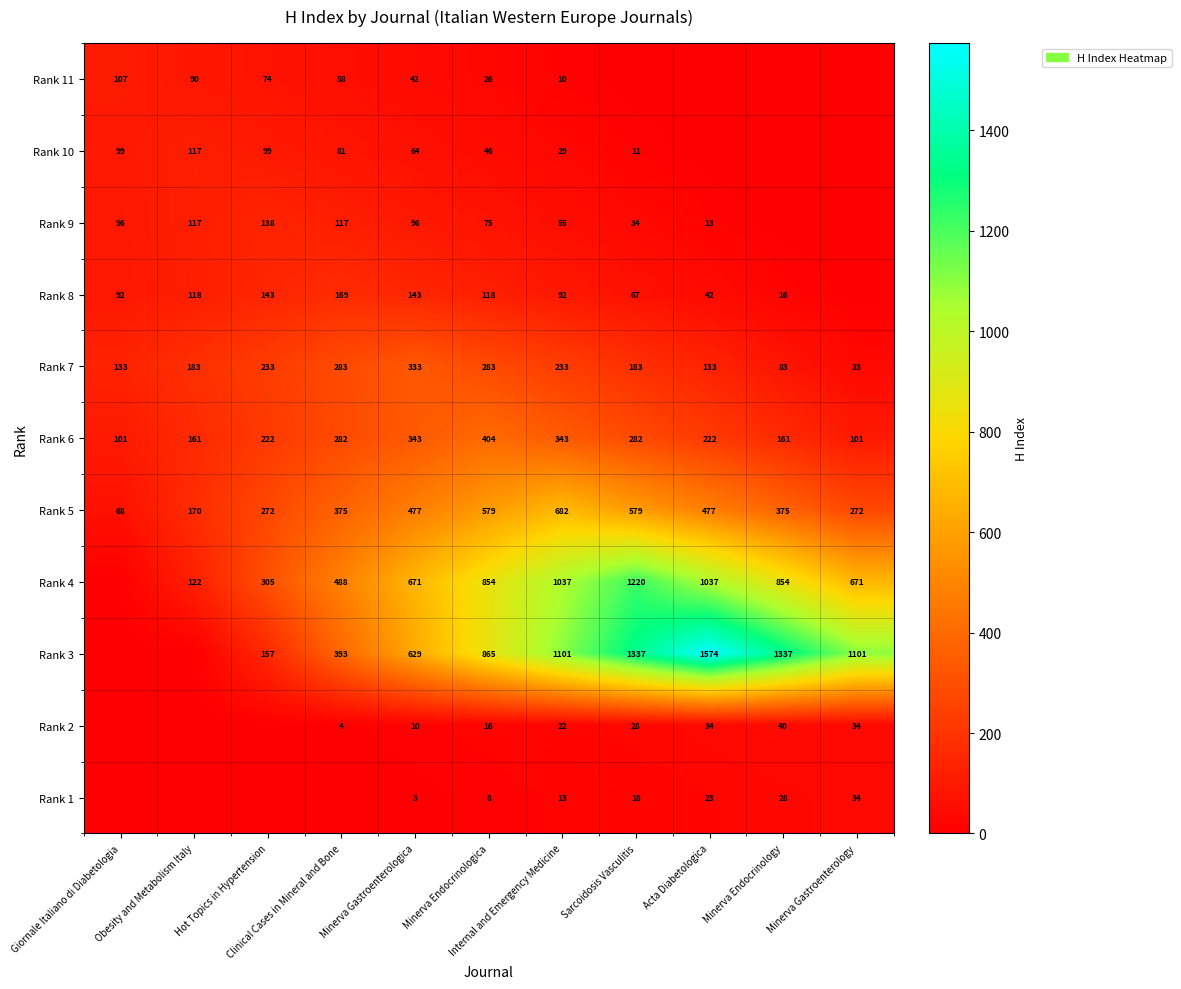

Is it true that Rank 9 equals 4.8 at Acta Diabetologica?

False